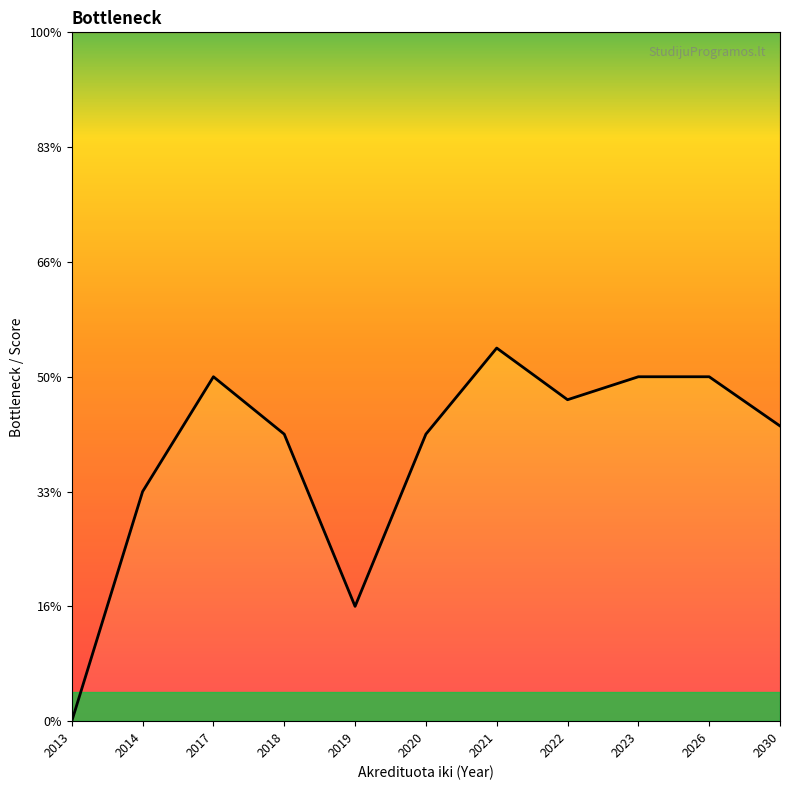

Rank the categories by value from lowest to highest.

2013, 2019, 2014, 2018, 2020, 2030, 2022, 2017, 2023, 2026, 2021